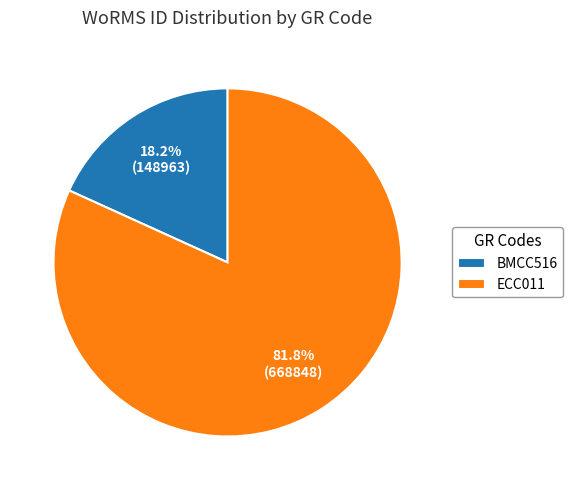

The ECC011 slice represents 92% of the pie. True or false?

False